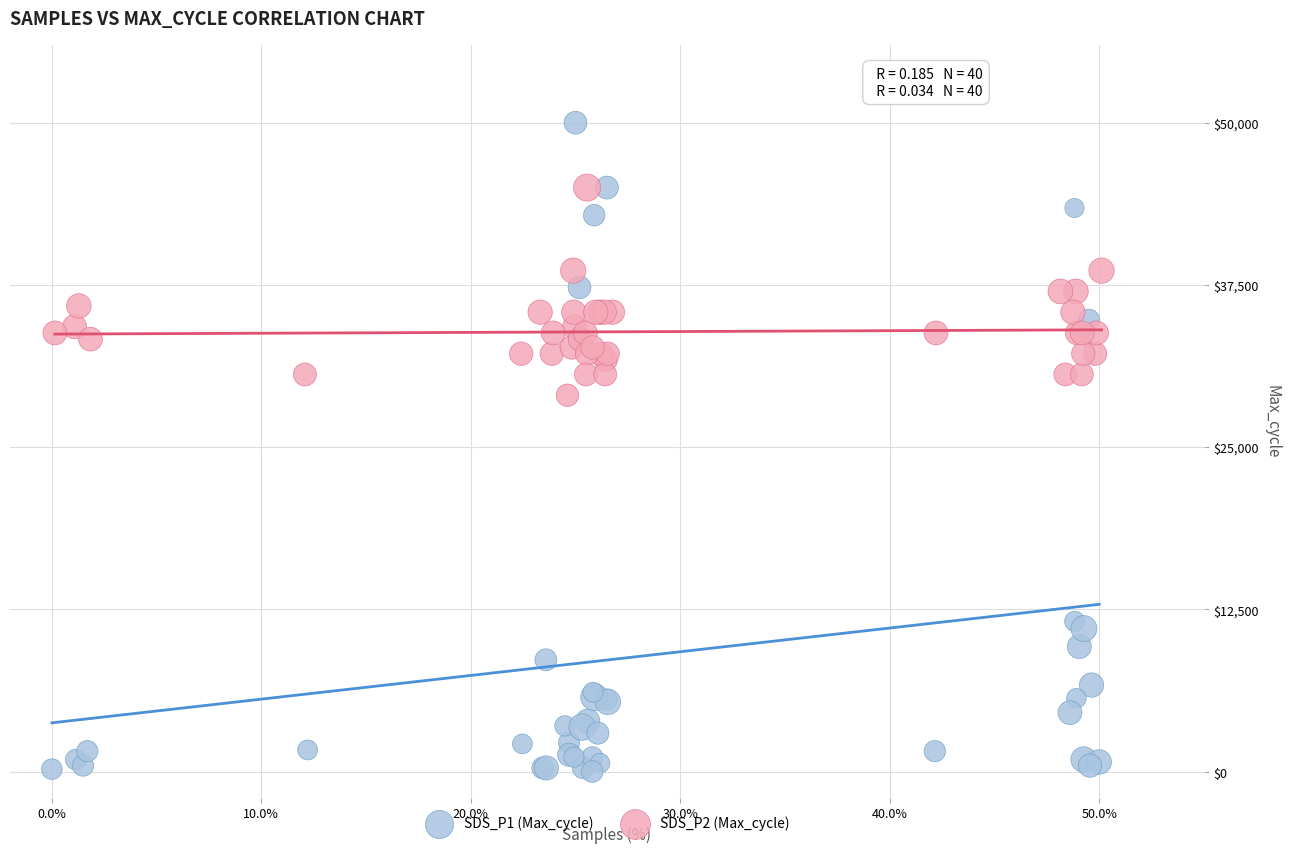

Which series contains the highest Y value?

SDS_P1 (Max_cycle)